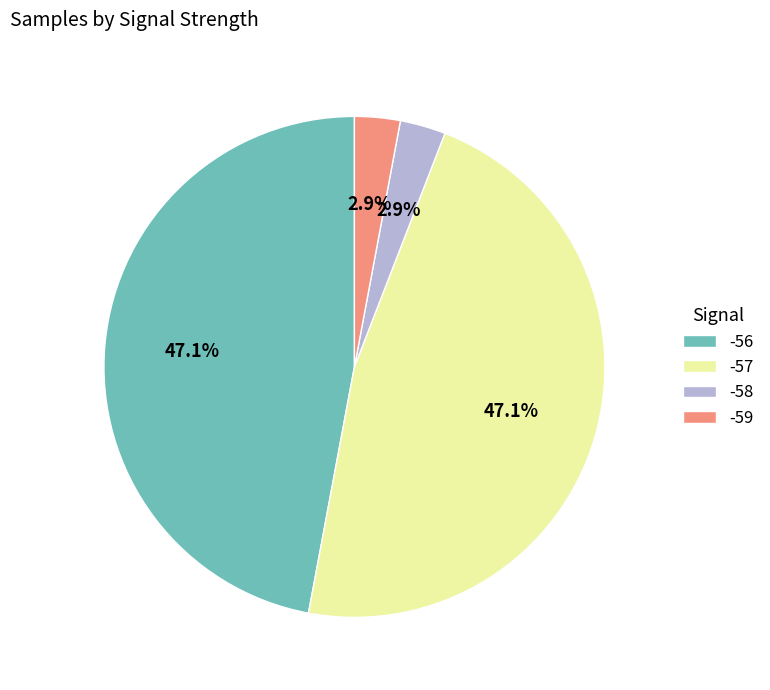

Count the number of slices in the pie.

4